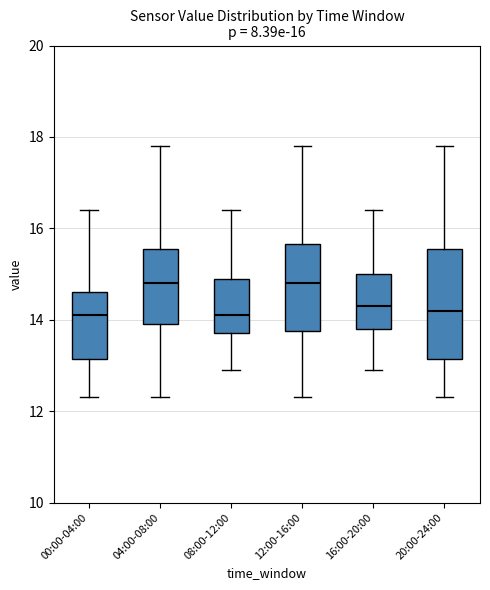

Which box is the tallest, from its lower edge to its upper edge?

20:00-24:00